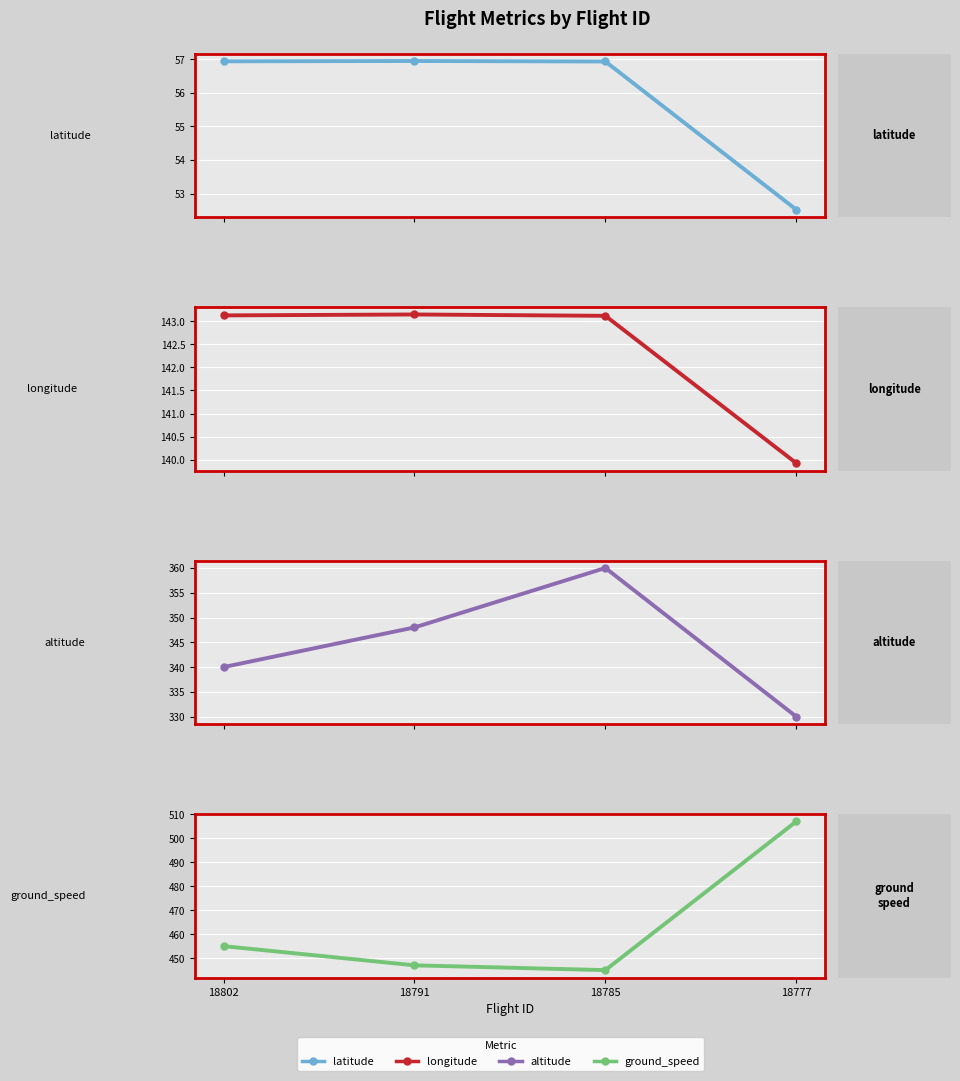

What is the spread (max minus min) of values at 18785?

388.1